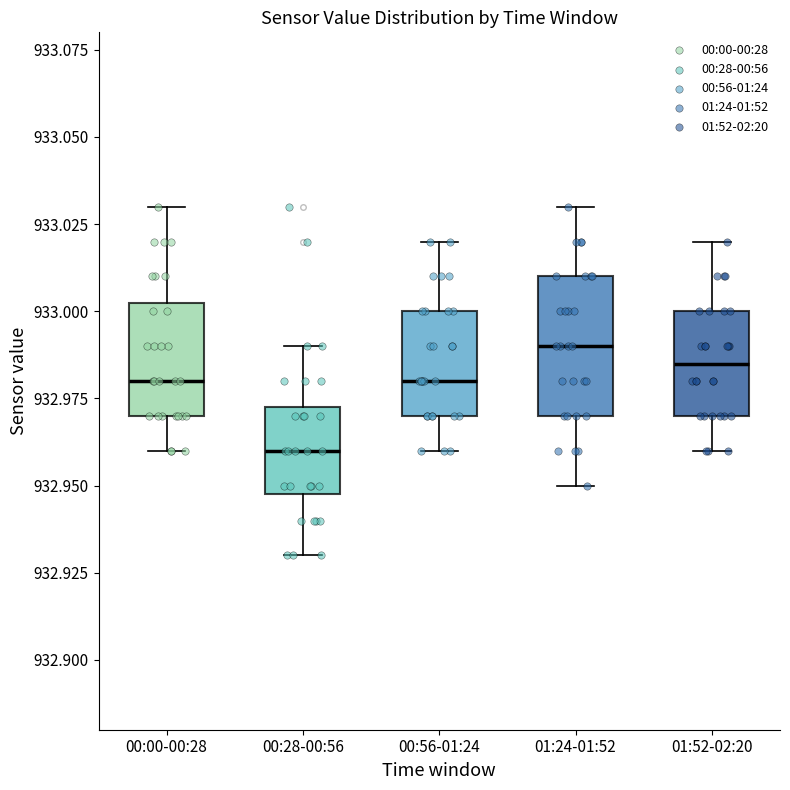

Which box's median line is the lowest?

00:28-00:56